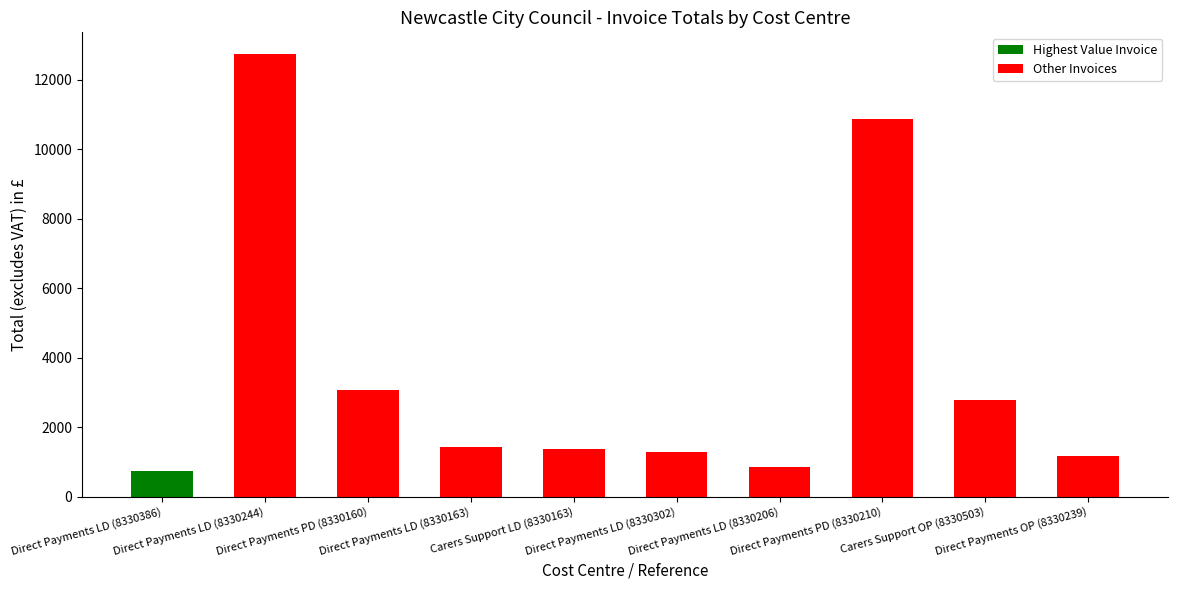

Rank the categories by value from lowest to highest.

Direct Payments LD (8330386), Direct Payments LD (8330206), Direct Payments OP (8330239), Direct Payments LD (8330302), Carers Support LD (8330163), Direct Payments LD (8330163), Carers Support OP (8330503), Direct Payments PD (8330160), Direct Payments PD (8330210), Direct Payments LD (8330244)